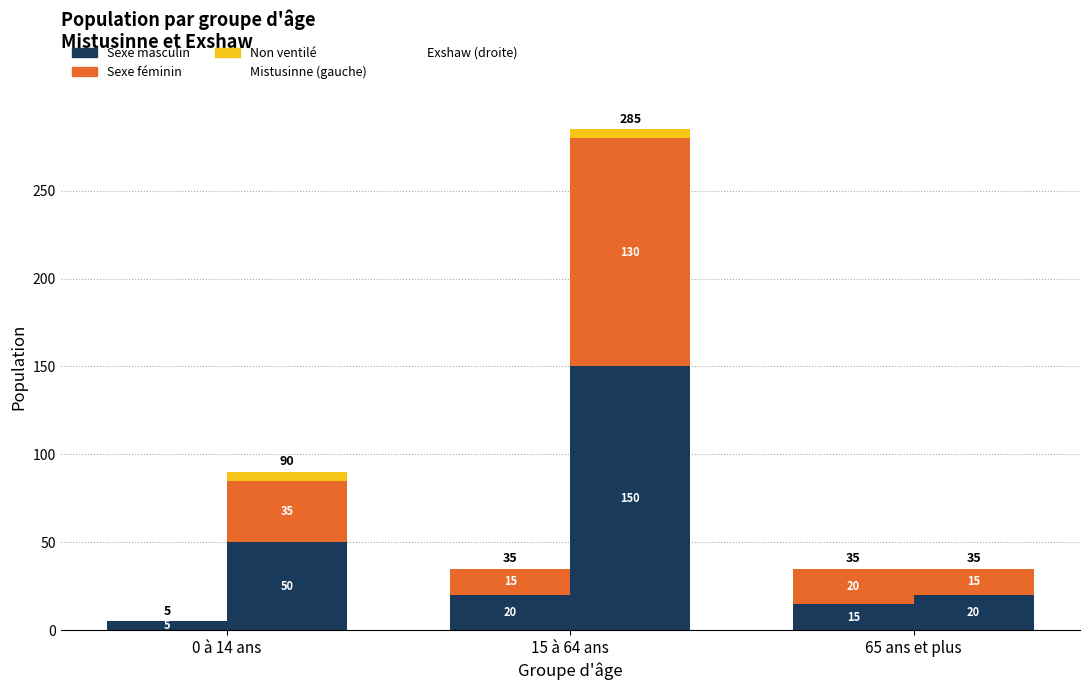

Rank the categories by Sexe masculin (Exshaw) value from lowest to highest.

65 ans et plus, 0 à 14 ans, 15 à 64 ans